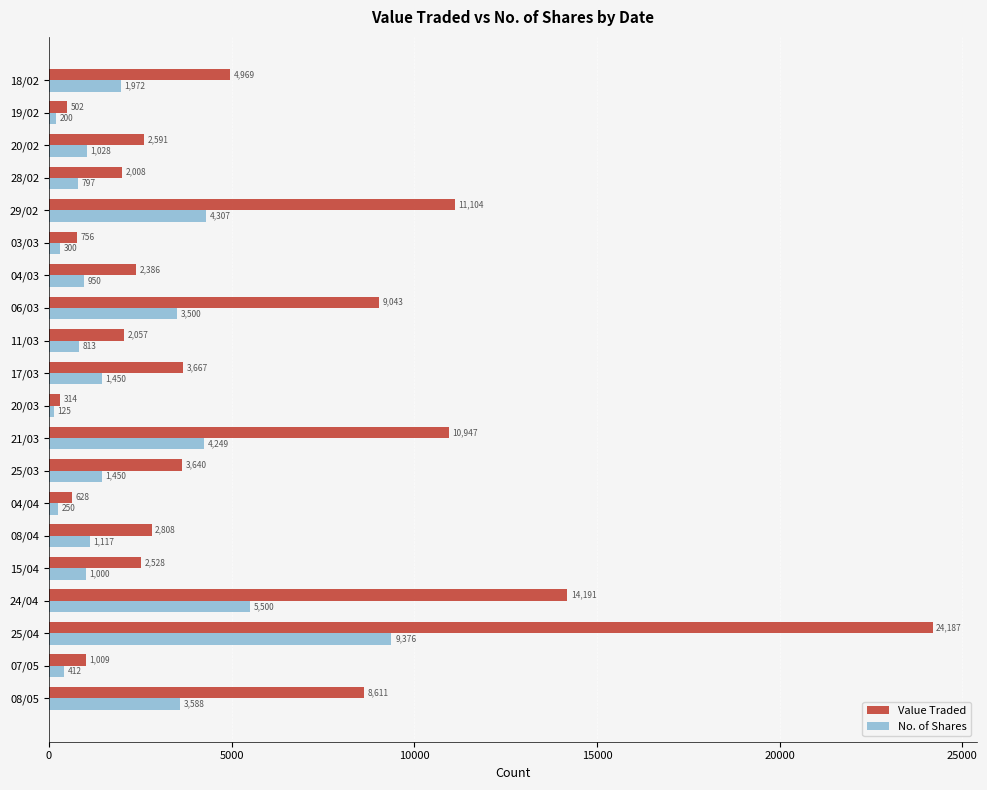

The Value Traded series shows 314 at 20/03. True or false?

True